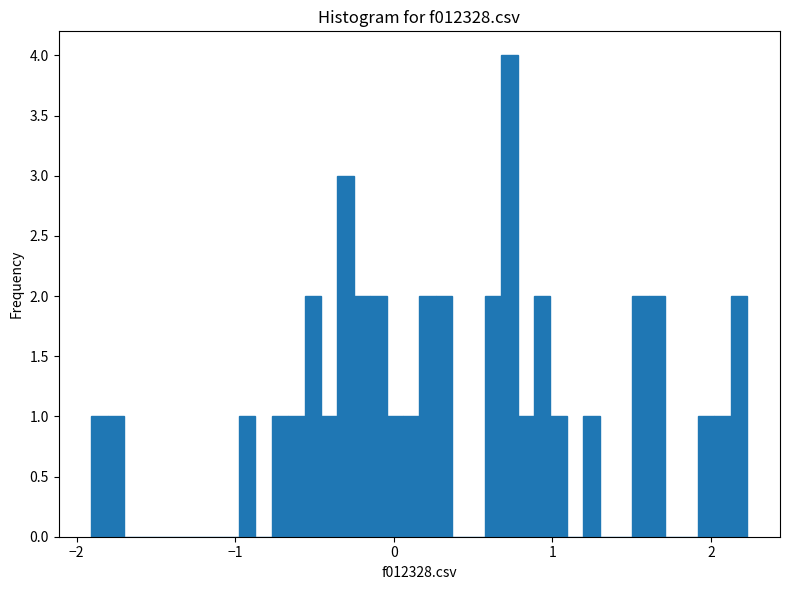

Read against the x-axis, roughly where is the centre of the tallest bar?

0.7